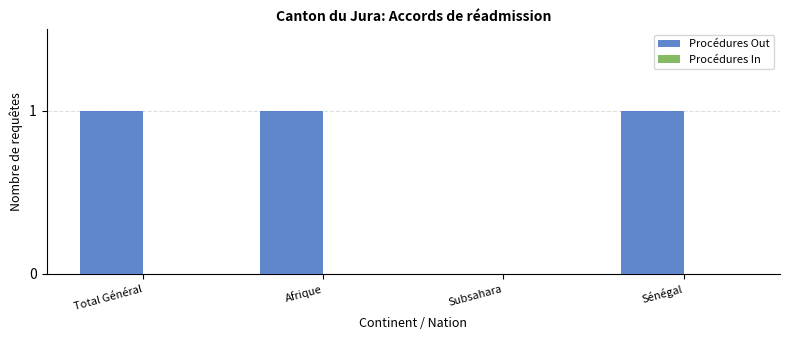

The chart shows a value of 1 at Sénégal. True or false?

True